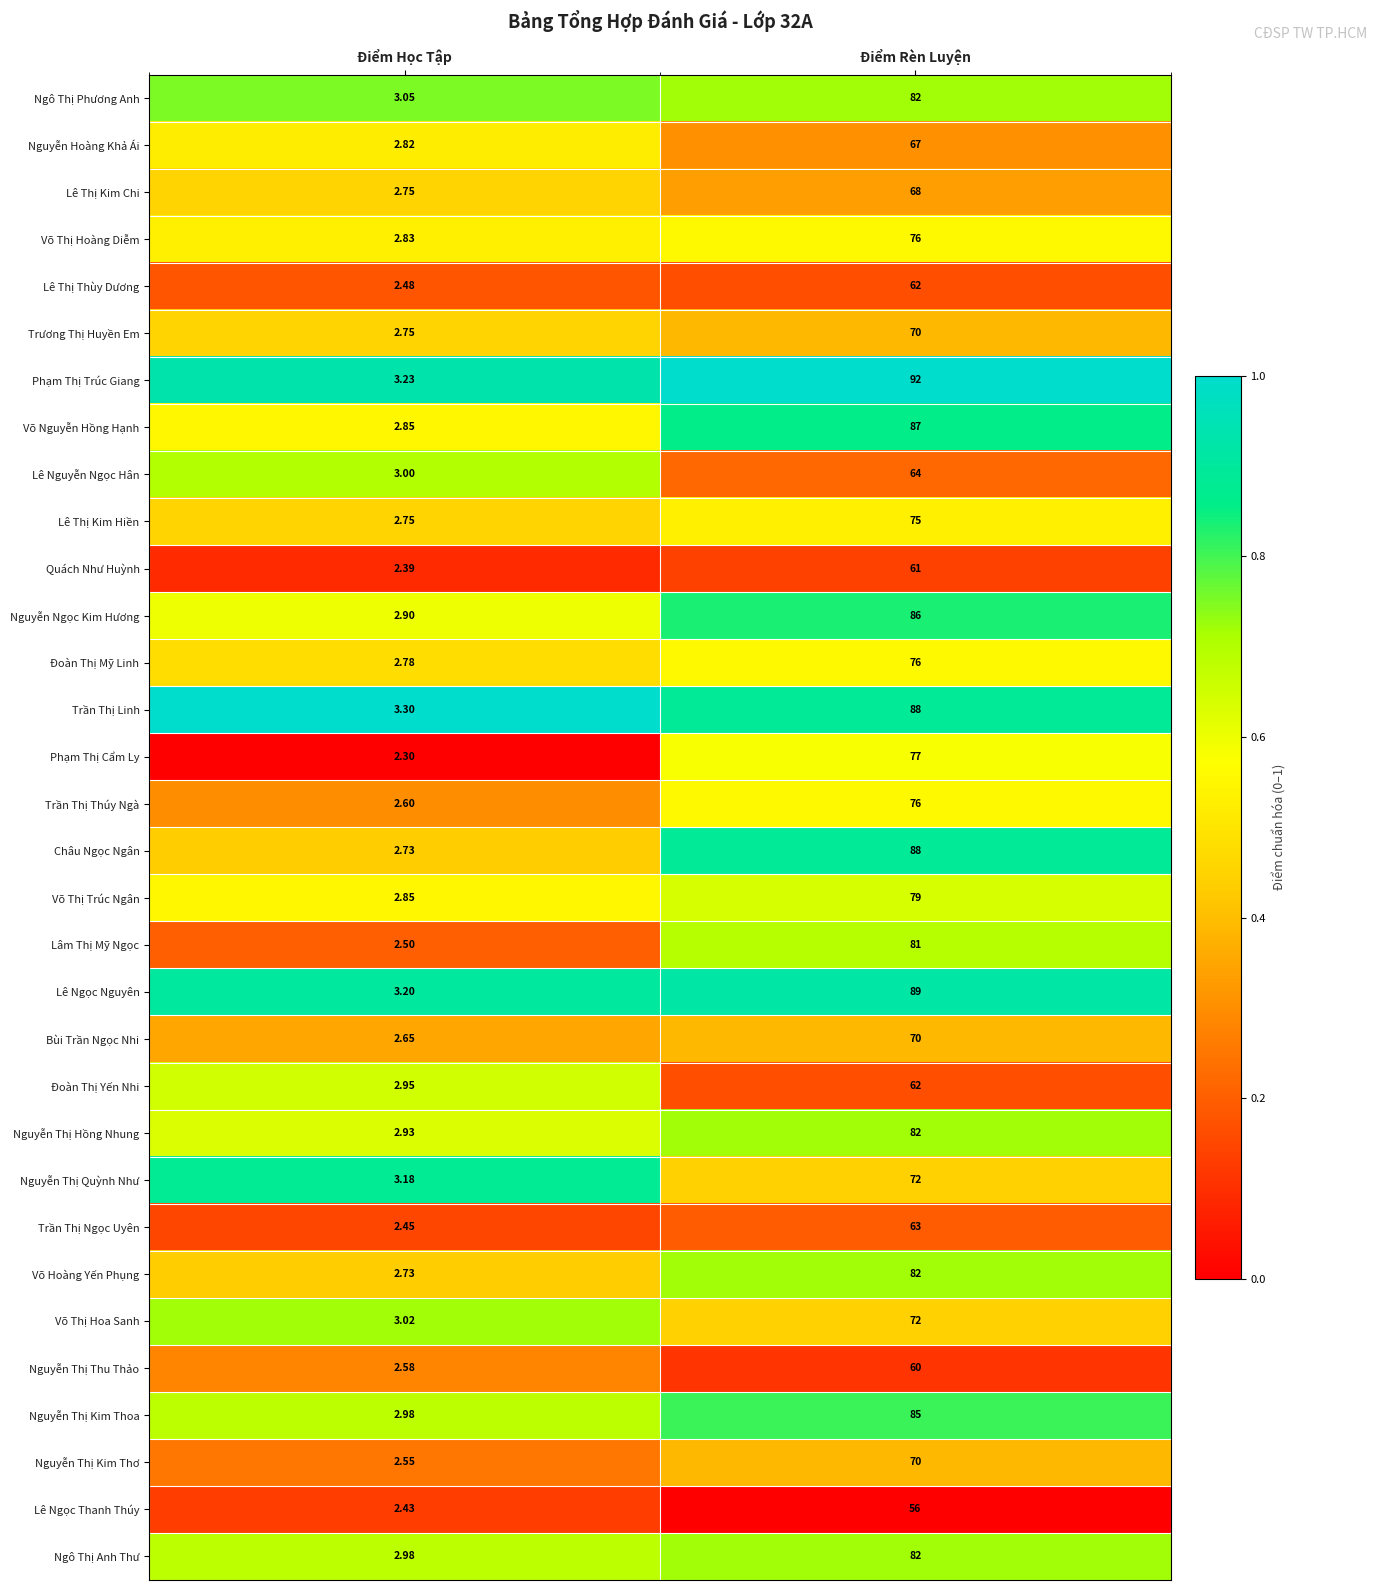

Which series changed the most between Điểm Học Tập and Điểm Rèn Luyện?

Phạm Thị Trúc Giang